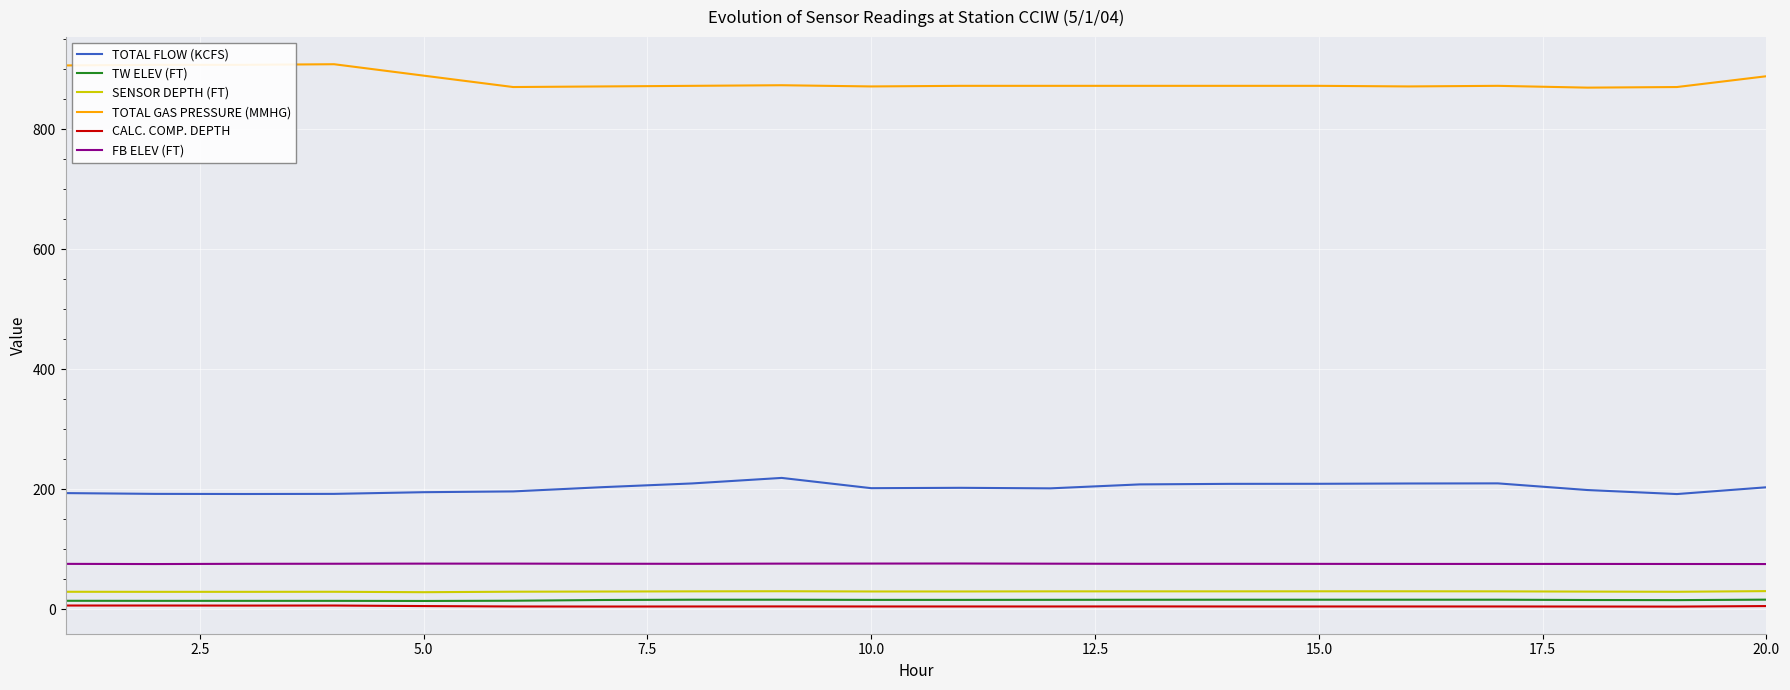

True or false: TOTAL FLOW (KCFS) and TW ELEV (FT) cross at least once.

False